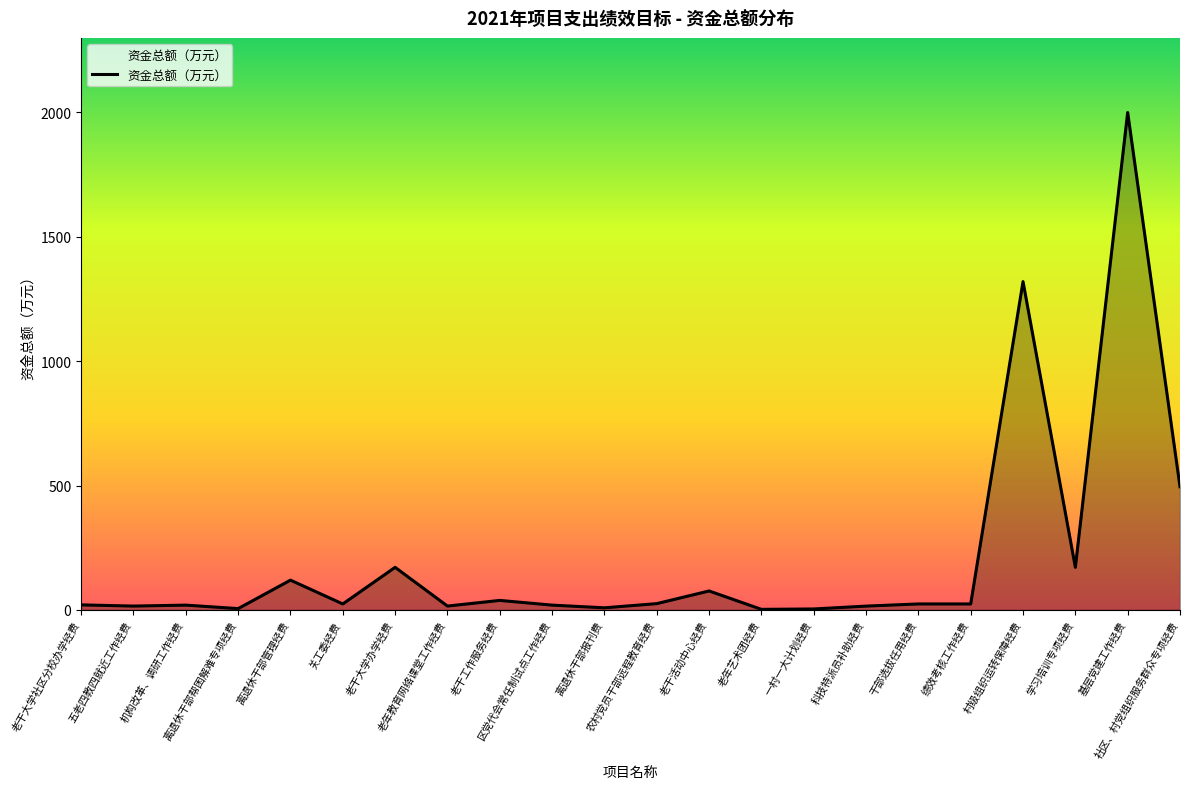

What is the maximum value shown in the chart?

2000.0